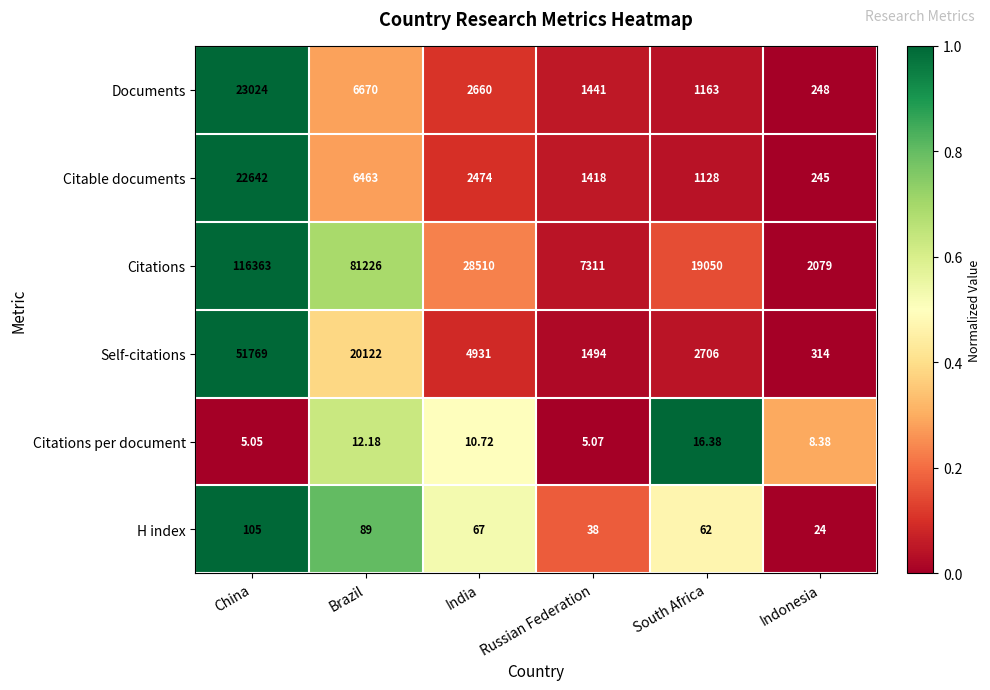

What is the spread (max minus min) of values at Indonesia?

2070.6